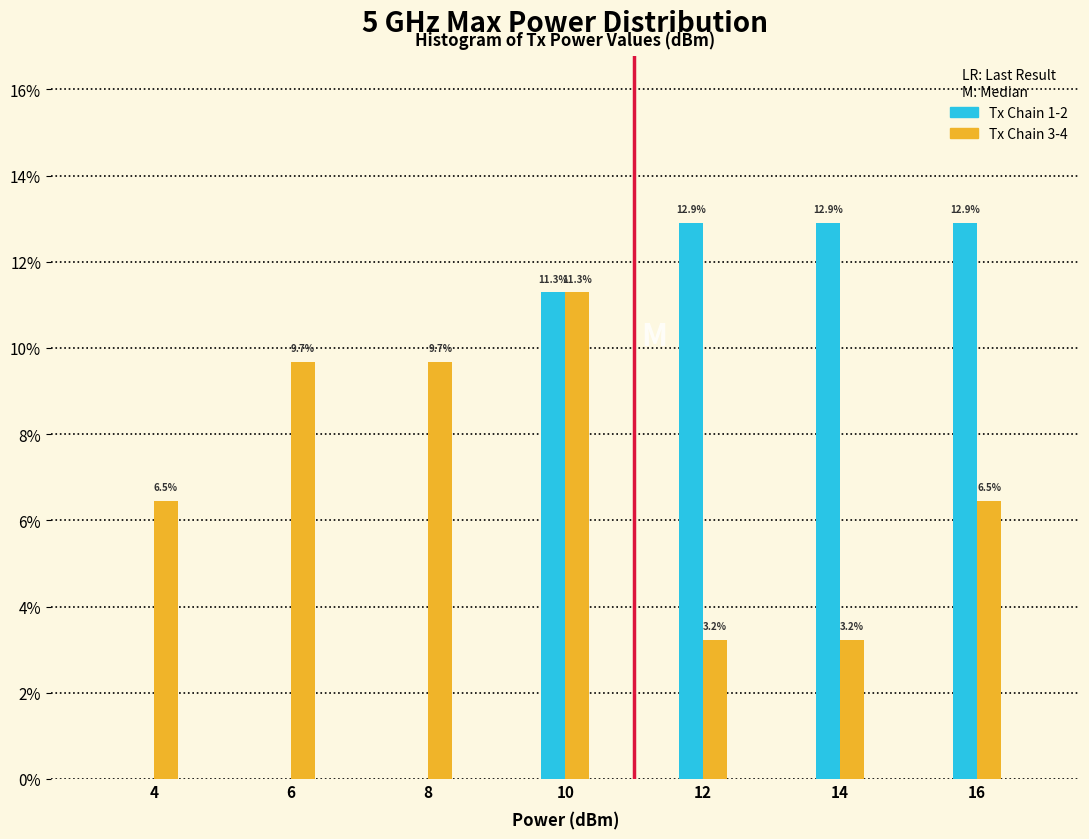

What are all the series names shown in the legend?

Tx Chain 1-2, Tx Chain 3-4